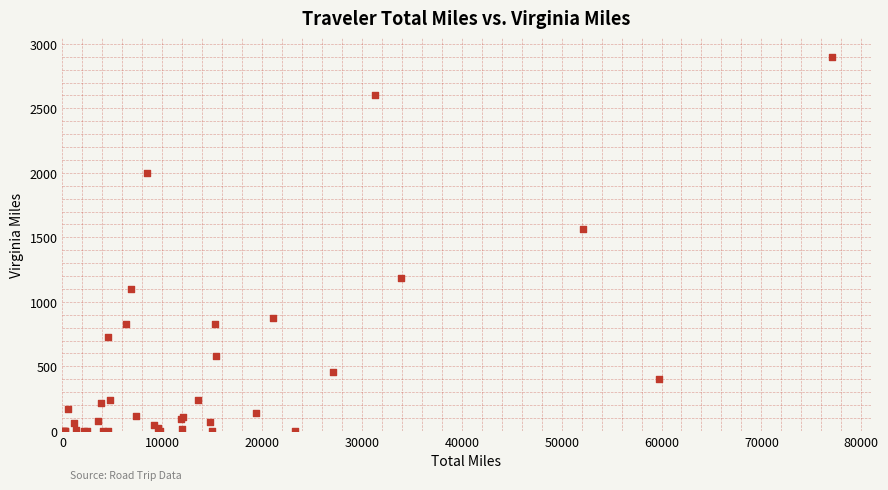

What Y value in the scatter plot is closest to 1450?

1562.7